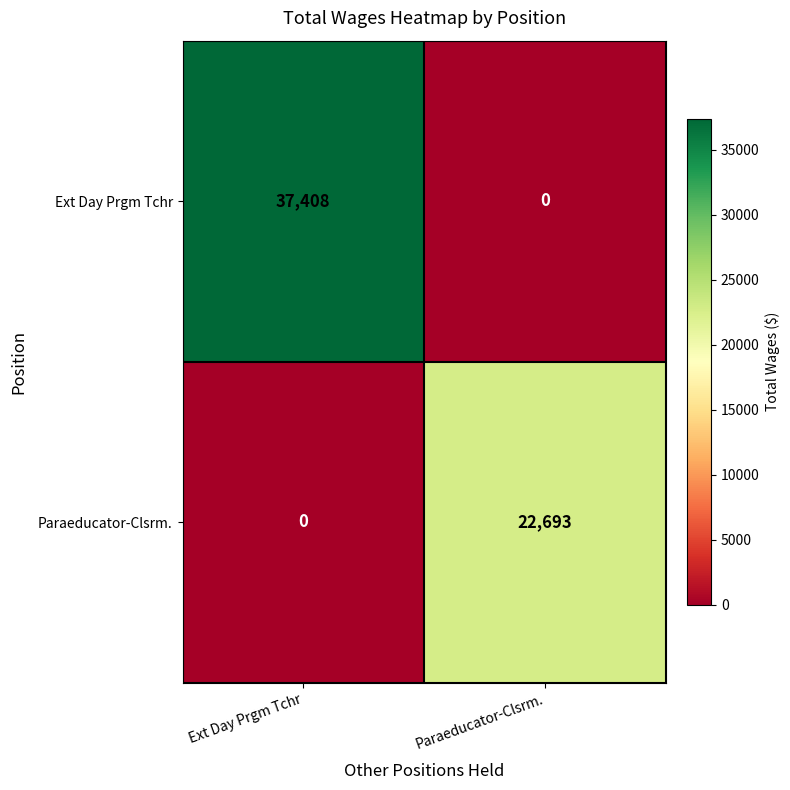

What is the total value across all series at Paraeducator-Clsrm.?

22693